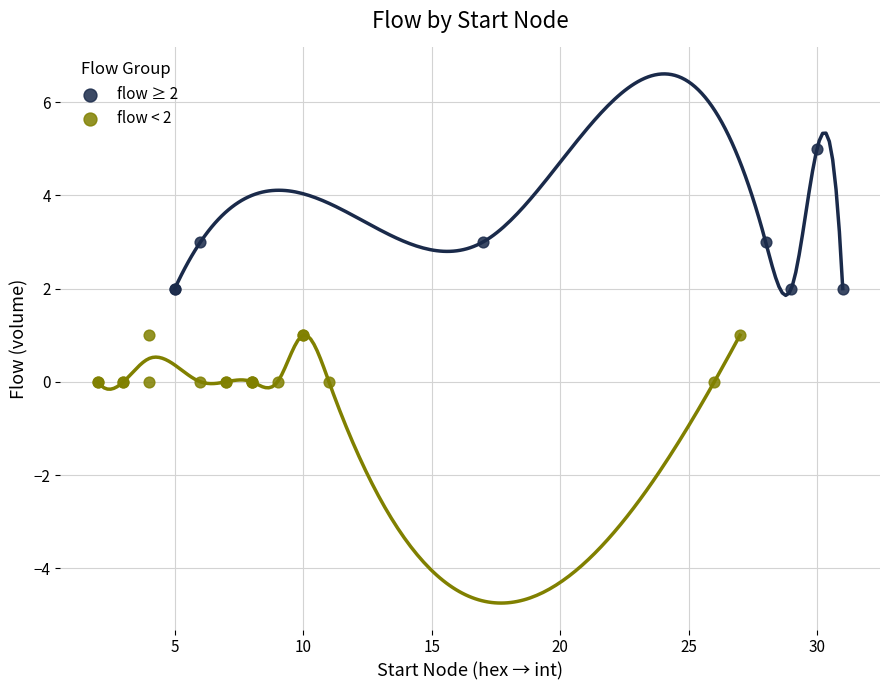

What are all the series names shown in the legend?

flow ≥ 2, flow < 2